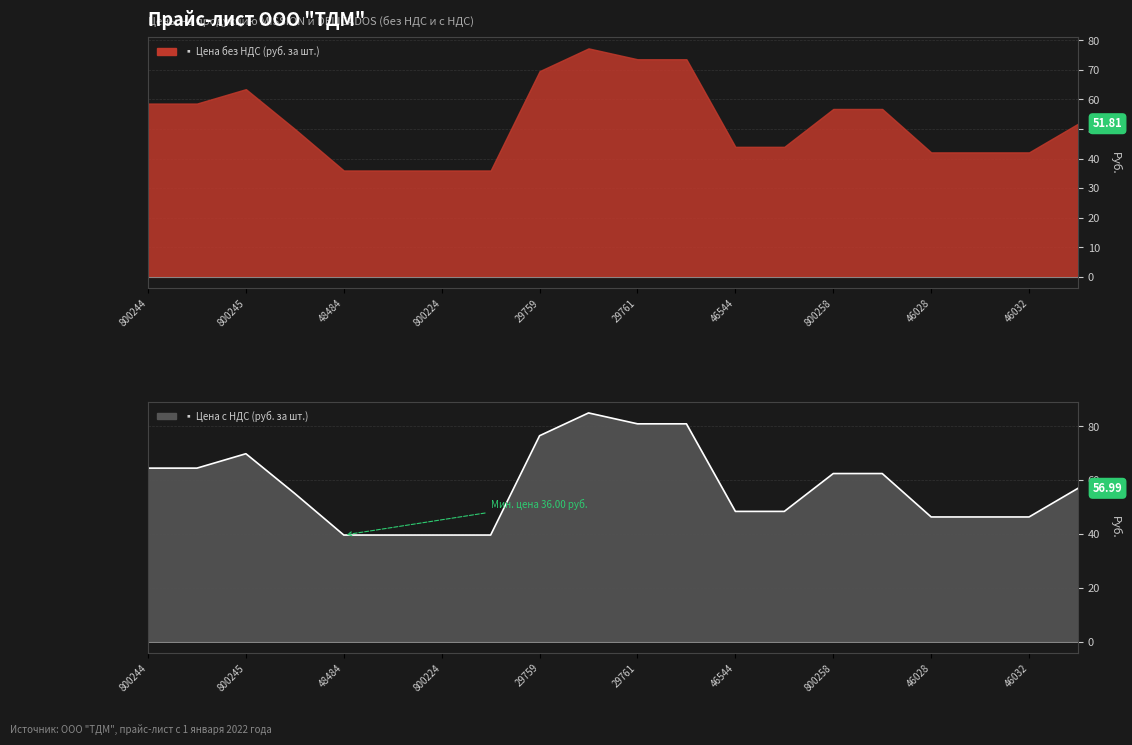

The chart shows a value of 81.0 at 29761. True or false?

True